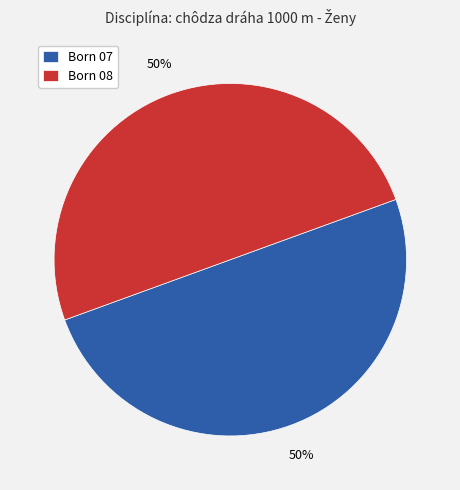

To the nearest percent, what is the combined percentage of Born 08 and Born 07?

100%